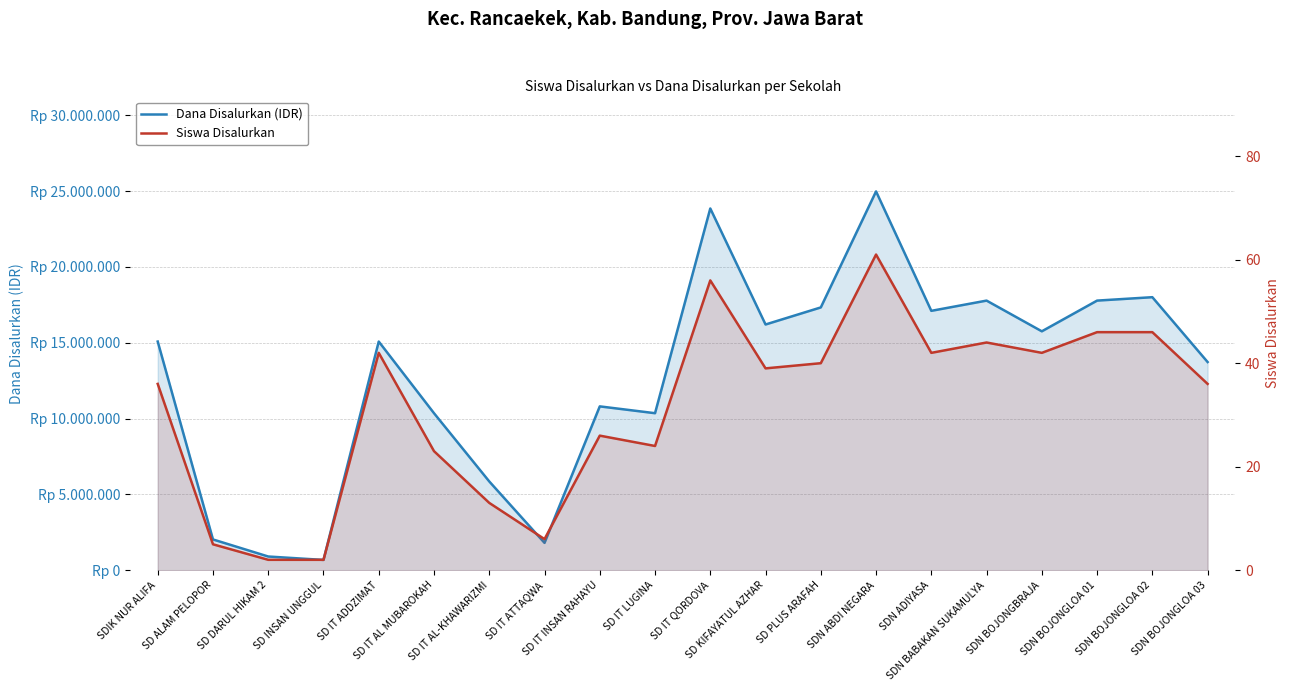

How many data points in Siswa Disalurkan are above 39?

9